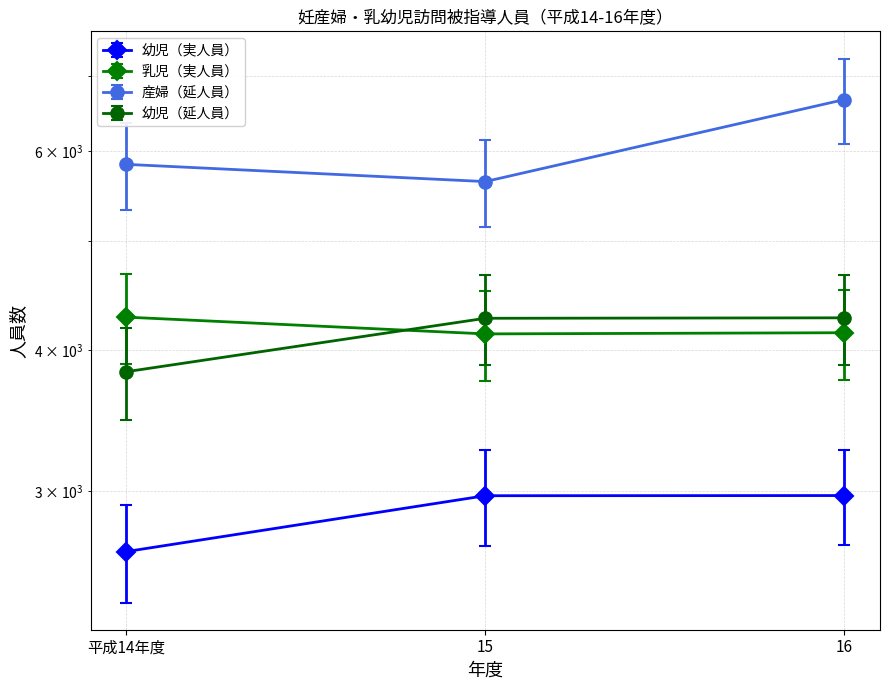

What is the sum of all 産婦（延人員） values?

18153.0